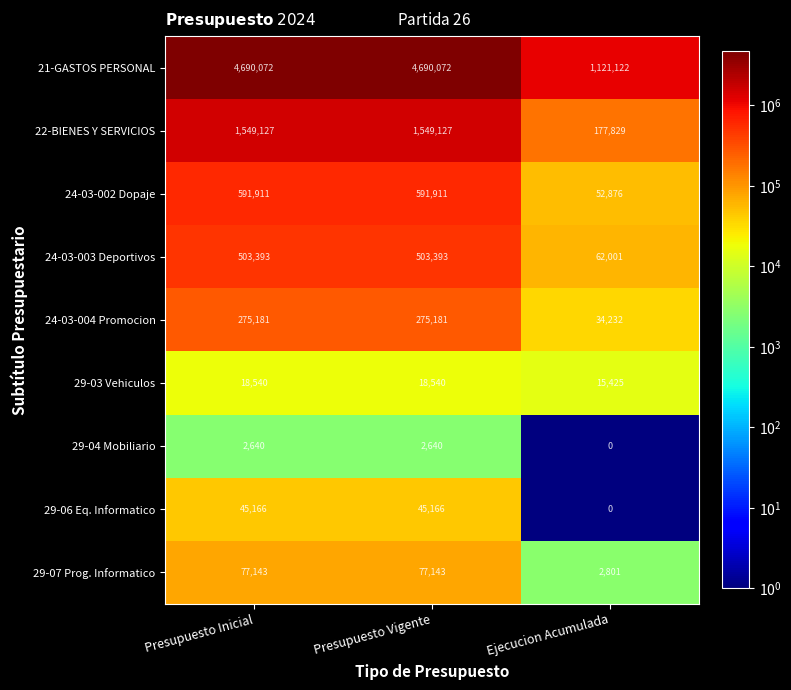

Is it true that 29-06 Eq. Informatico equals 0 at Ejecucion Acumulada?

True